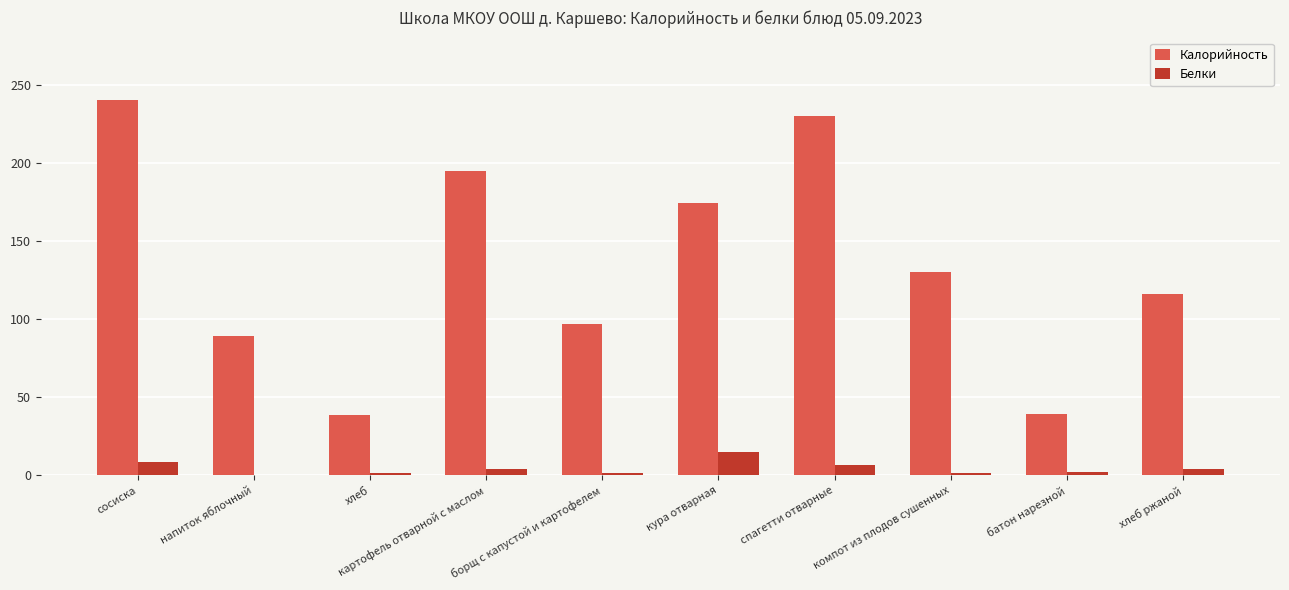

What is the sum of all Калорийность values?

1349.5